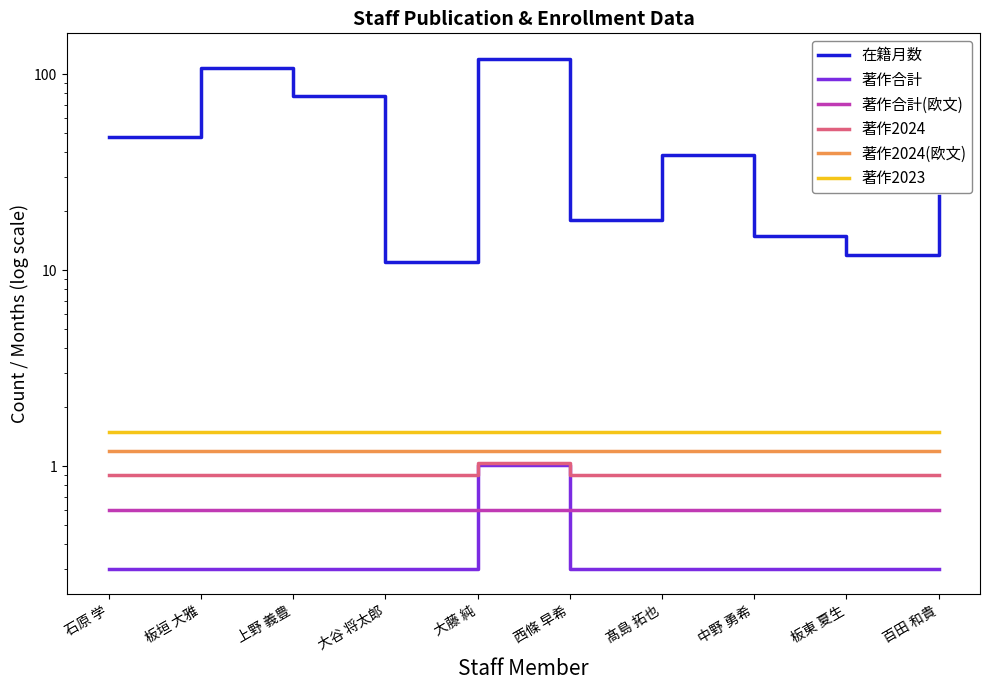

What position from the left is 大谷 将太郎?

4